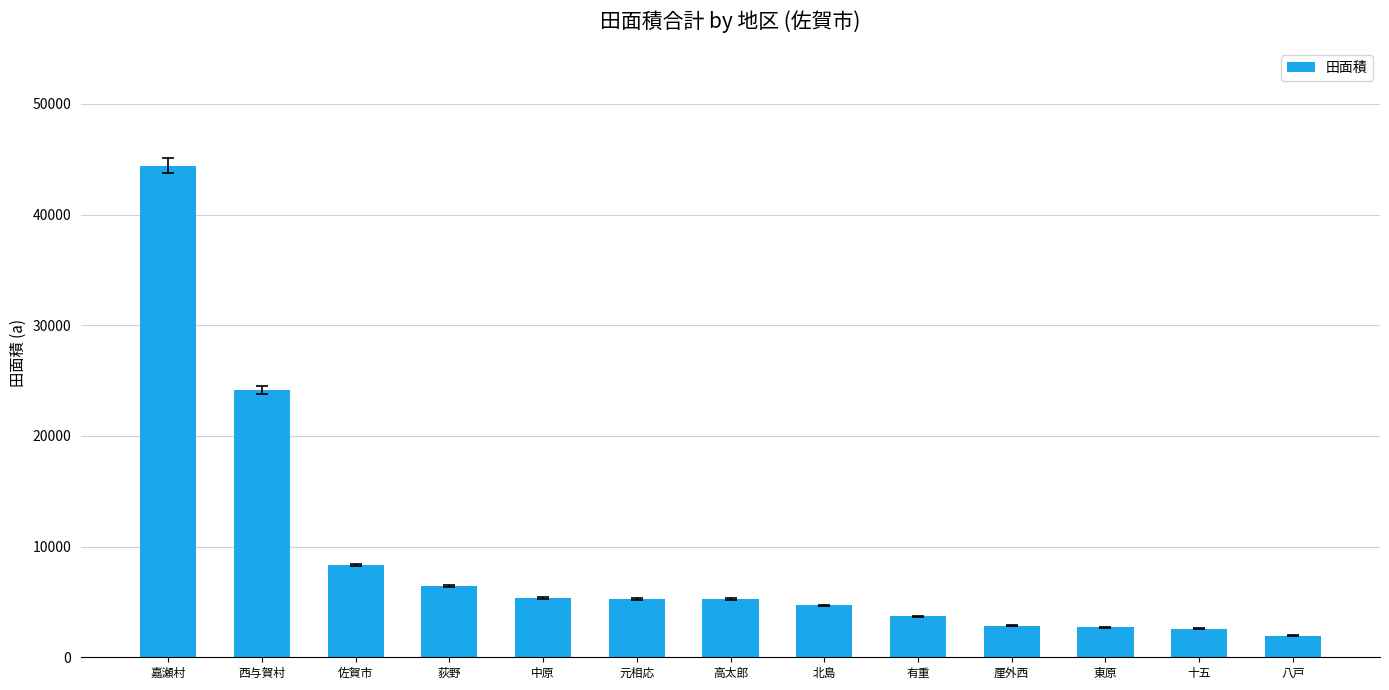

How many data points does each series have?

13